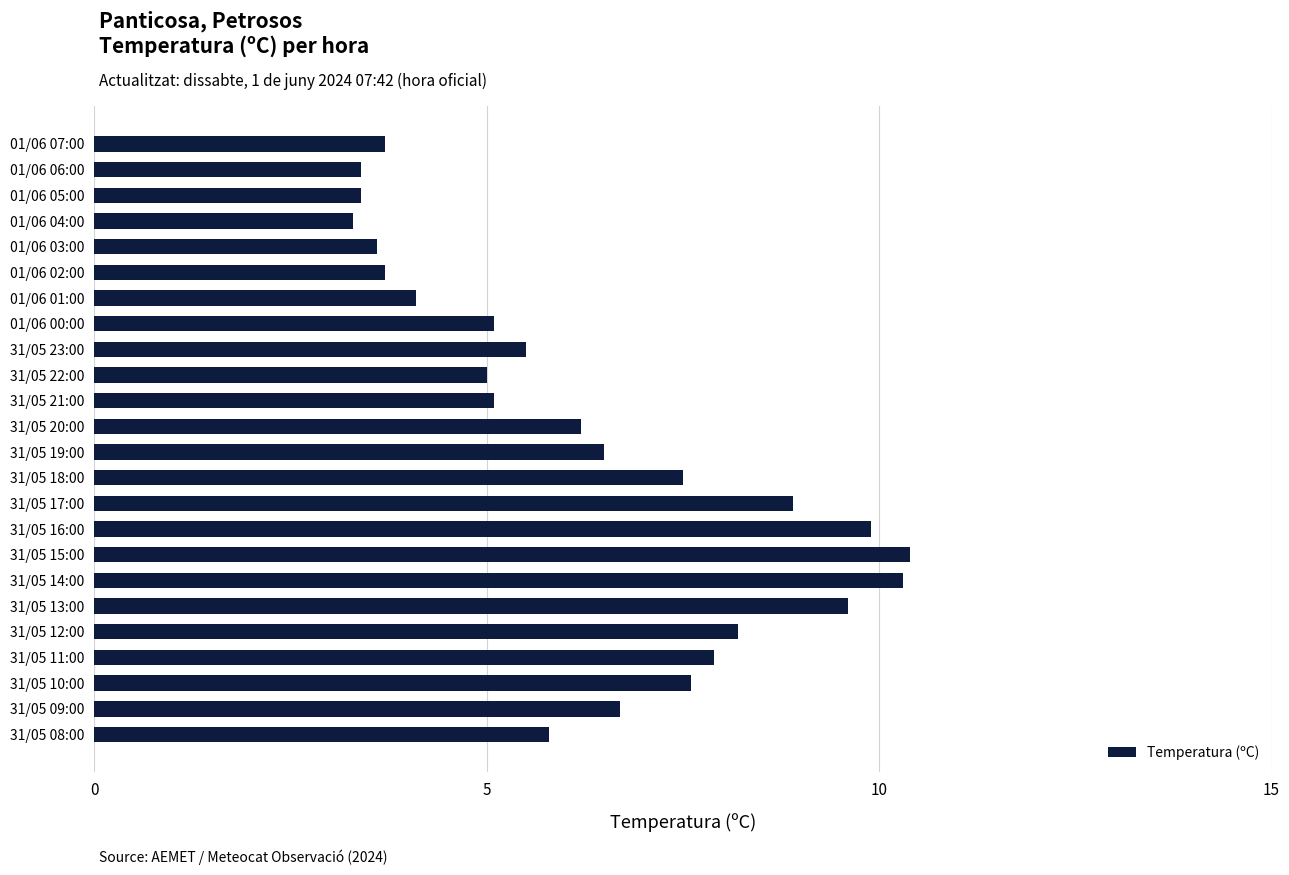

True or false: the data shows 4.1 at 01/06 01:00.

True